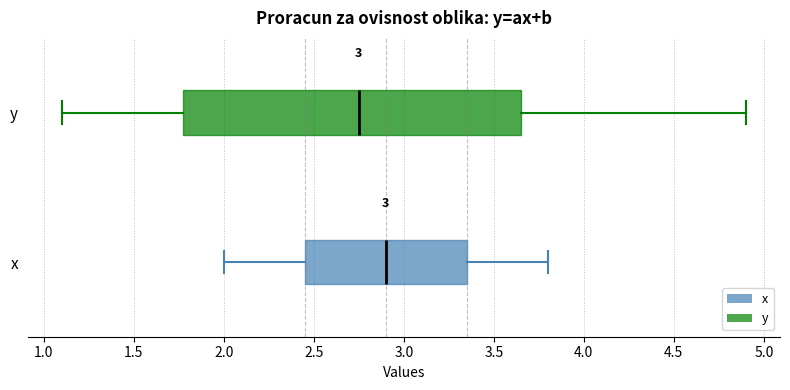

Which box is the widest, from its left edge to its right edge?

y